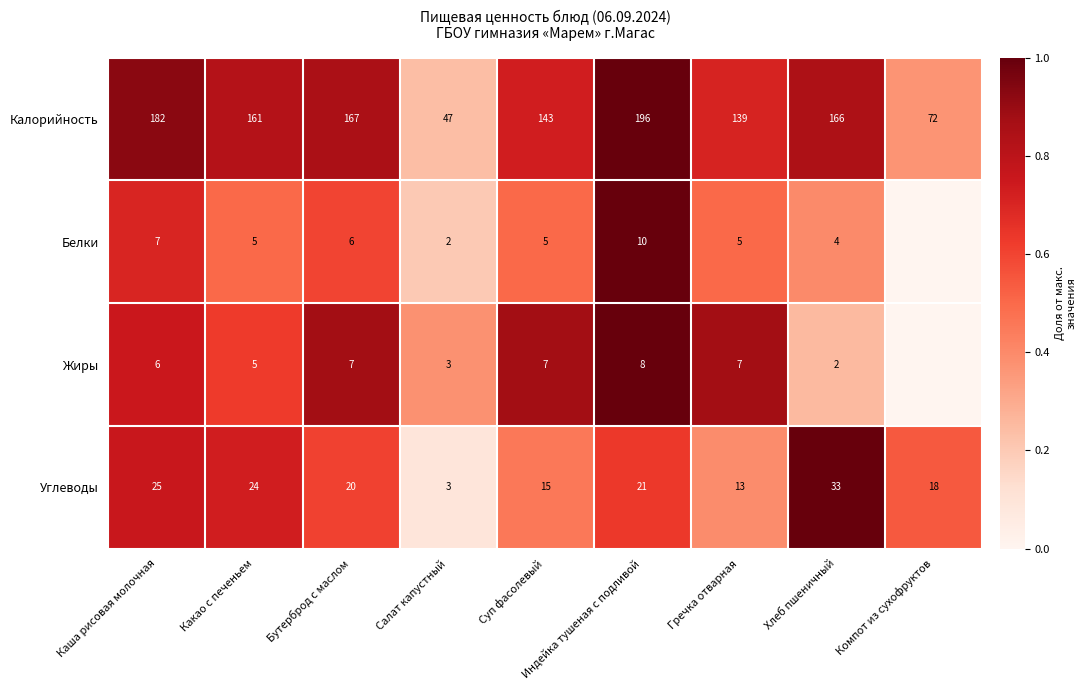

The Калорийность series shows 167 at Бутерброд с маслом. True or false?

True